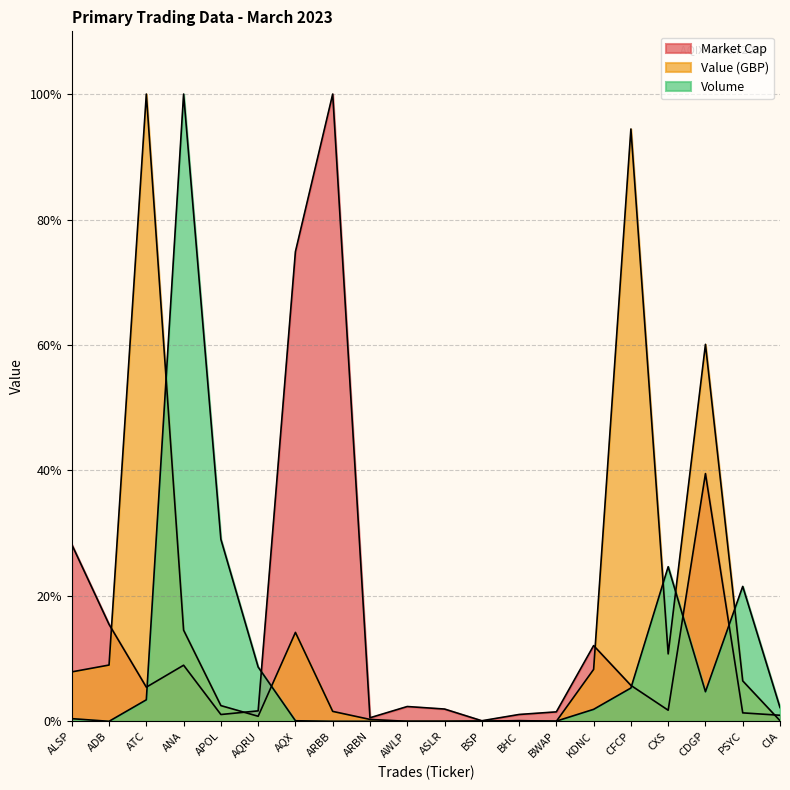

At which category does Volume reach its first local peak?

ANA